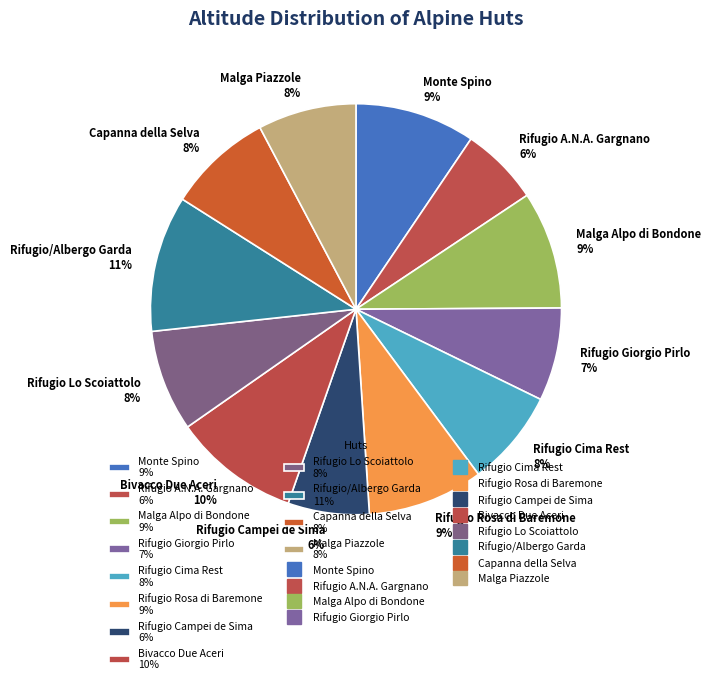

Is it true that Capanna della Selva is 16% of the pie?

False